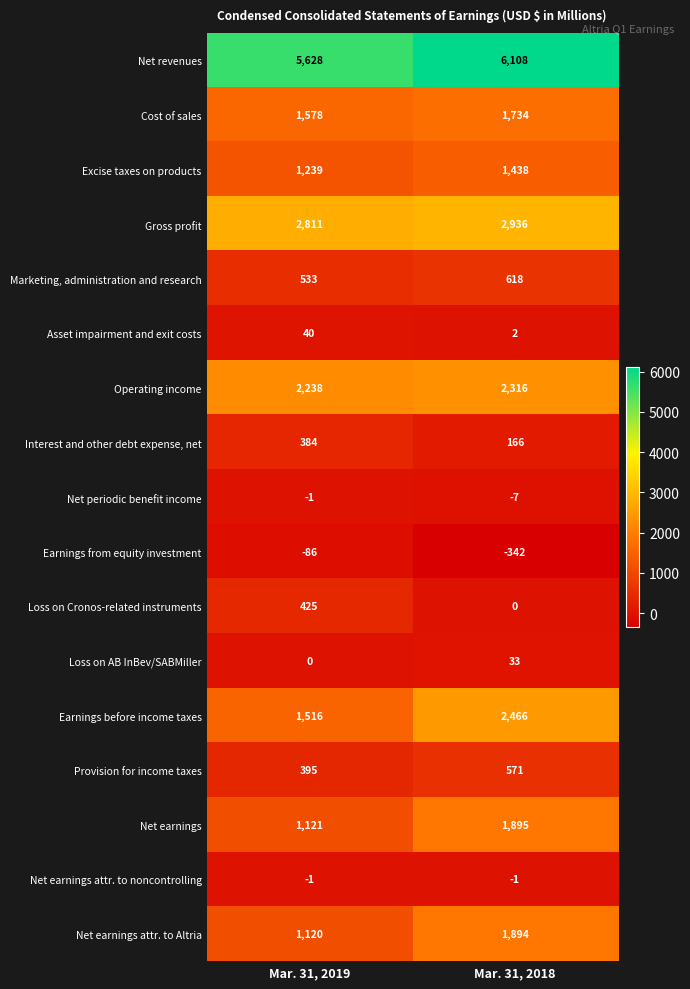

What is the difference between the highest and lowest values at Mar. 31, 2018?

6450